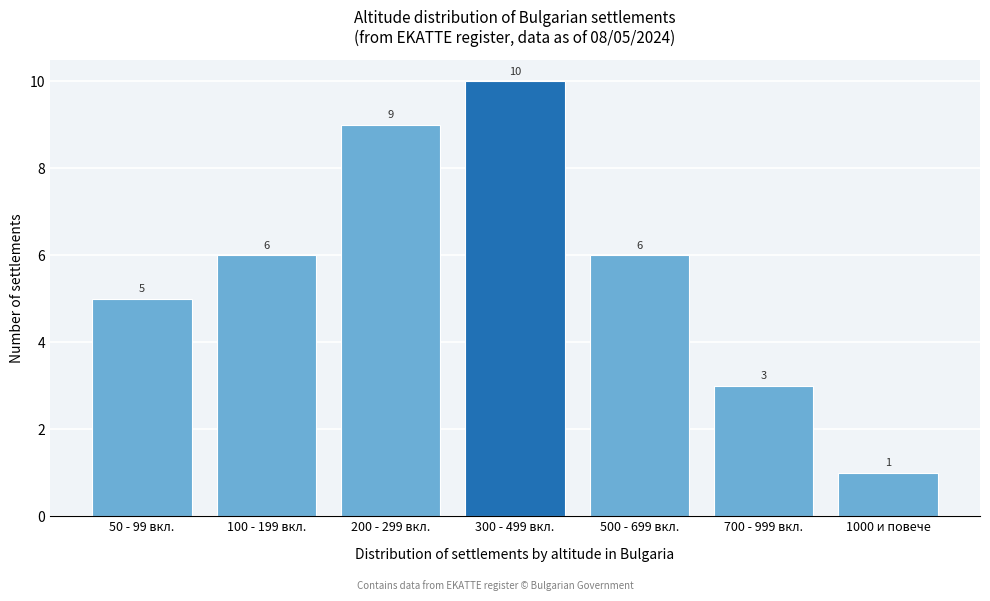

Reading left to right, extract all data points from this chart.

5	6	9	10	6	3	1